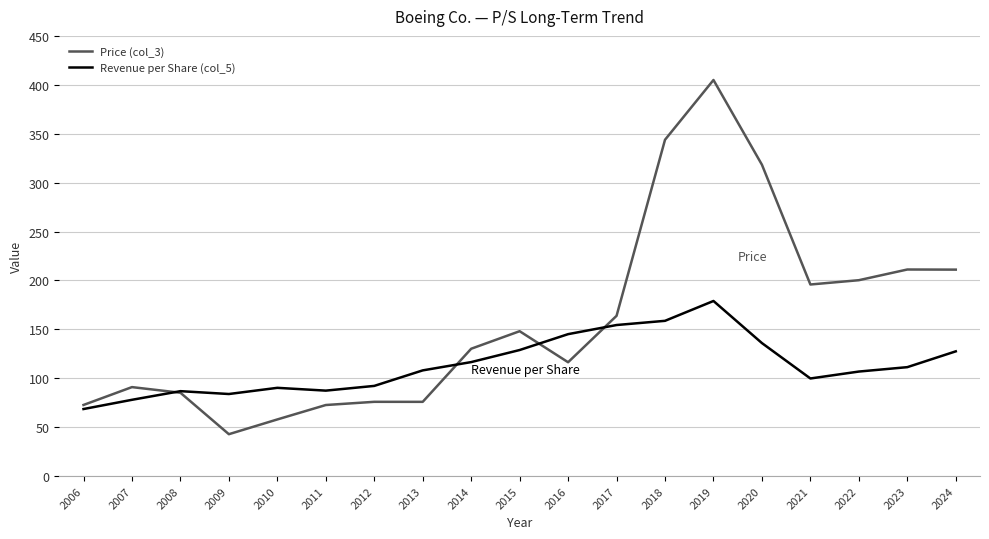

True or false: Price (col_3) has a value of 90.9 at 2007.

True